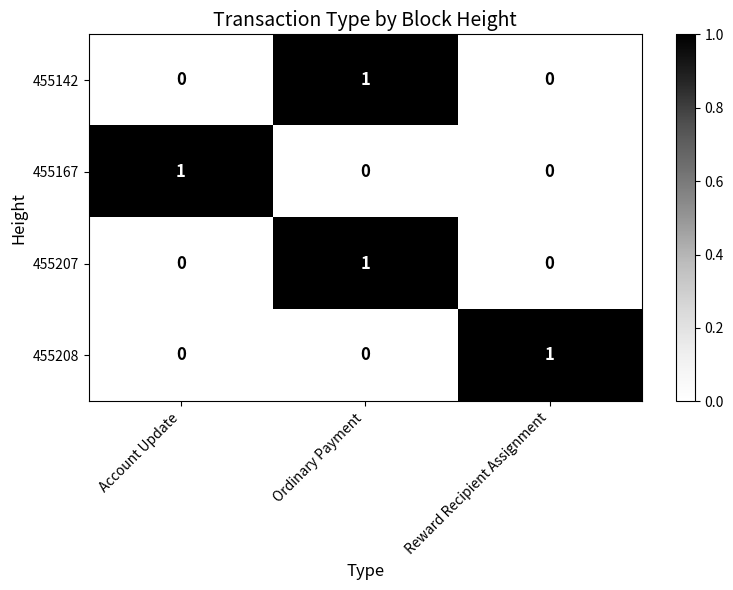

Reading left to right, what are all the values shown in this chart?

455142: Account Update=0	Ordinary Payment=1	Reward Recipient Assignment=0
455167: Account Update=1	Ordinary Payment=0	Reward Recipient Assignment=0
455207: Account Update=0	Ordinary Payment=1	Reward Recipient Assignment=0
455208: Account Update=0	Ordinary Payment=0	Reward Recipient Assignment=1